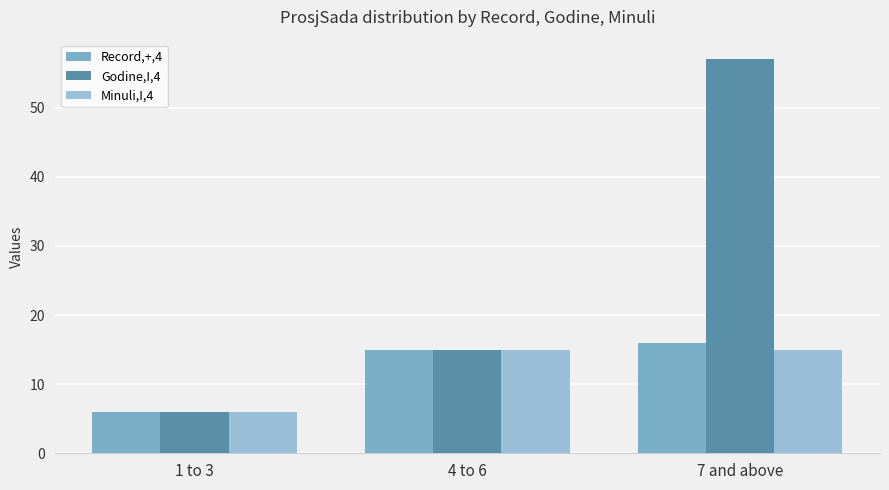

How many data points in Minuli,I,4 are less than 15?

1